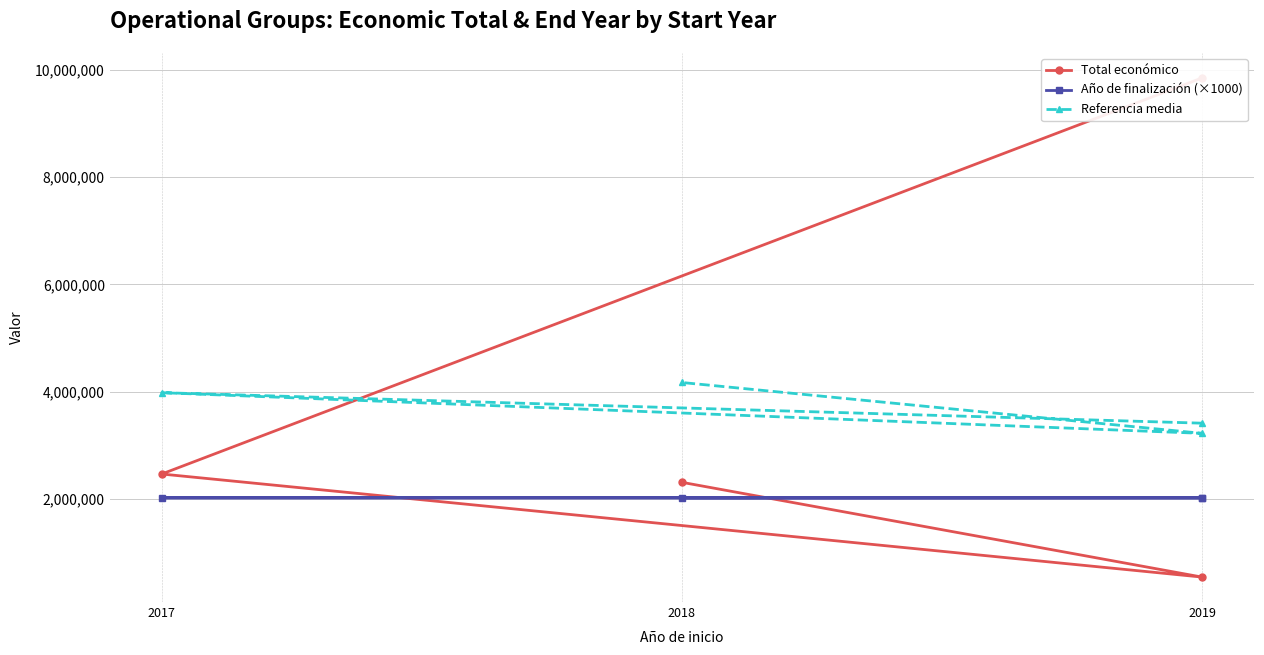

How many intersections are there between Total económico and Año de finalización (×1000)?

2